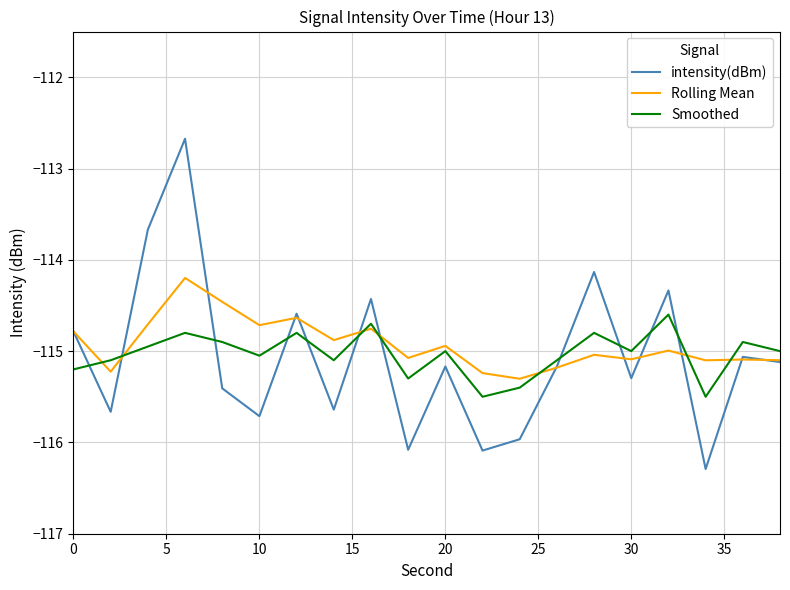

List the series in order of their peak value, lowest first.

Smoothed, Rolling Mean, intensity(dBm)